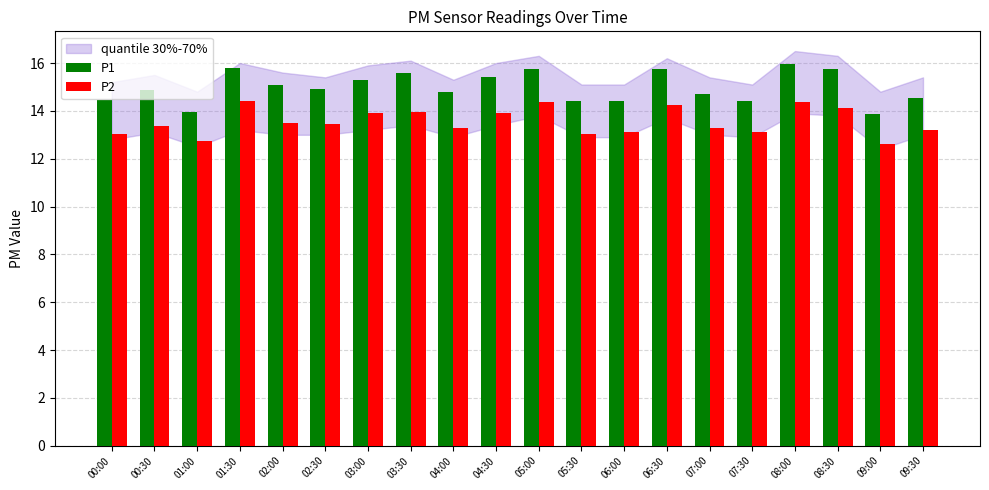

Between 03:30 and 07:30, which series saw the biggest shift?

P1